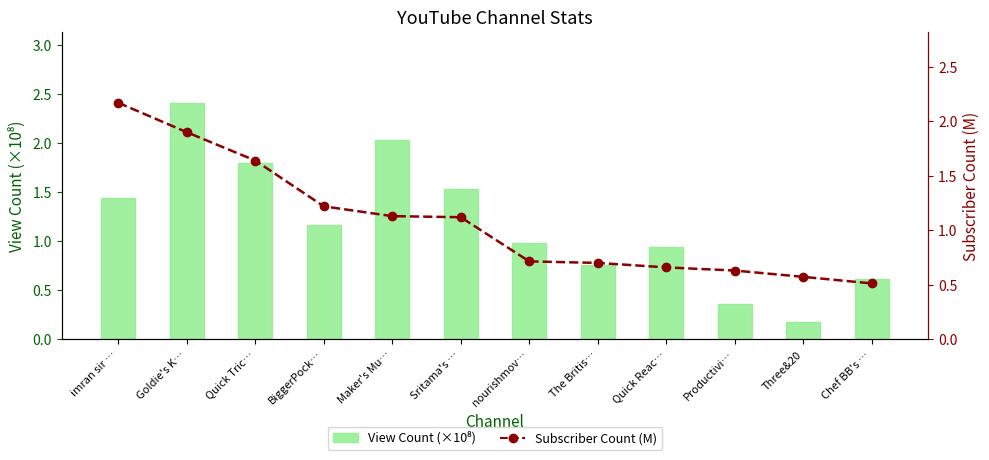

What value does the Subscriber Count (M) series have at The Britis…?

0.7